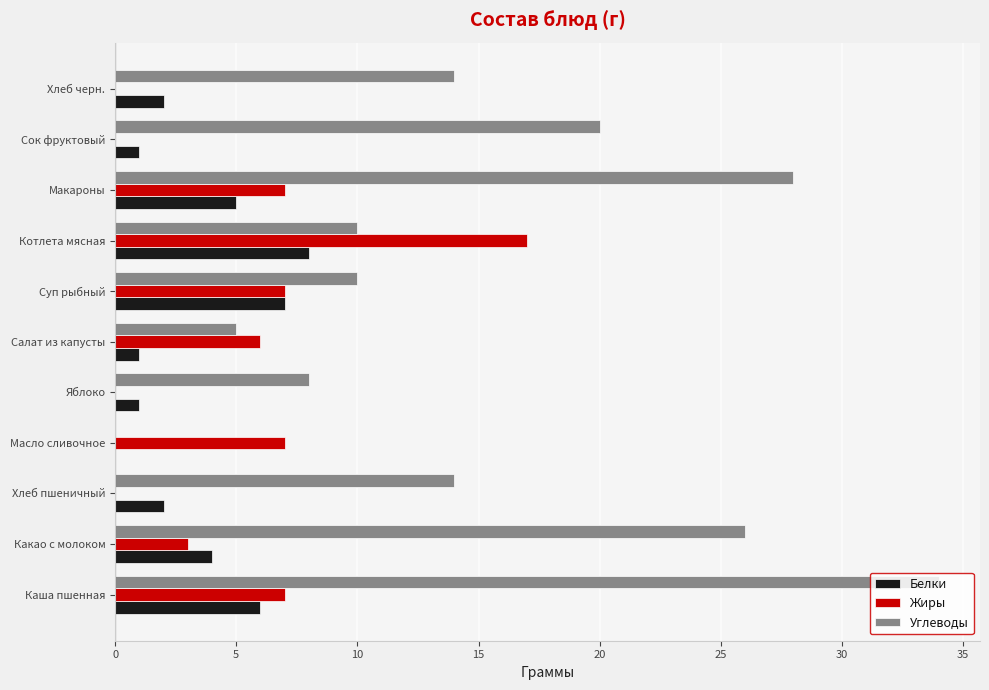

Between Каша пшенная and Яблоко, which series saw the biggest shift?

Углеводы